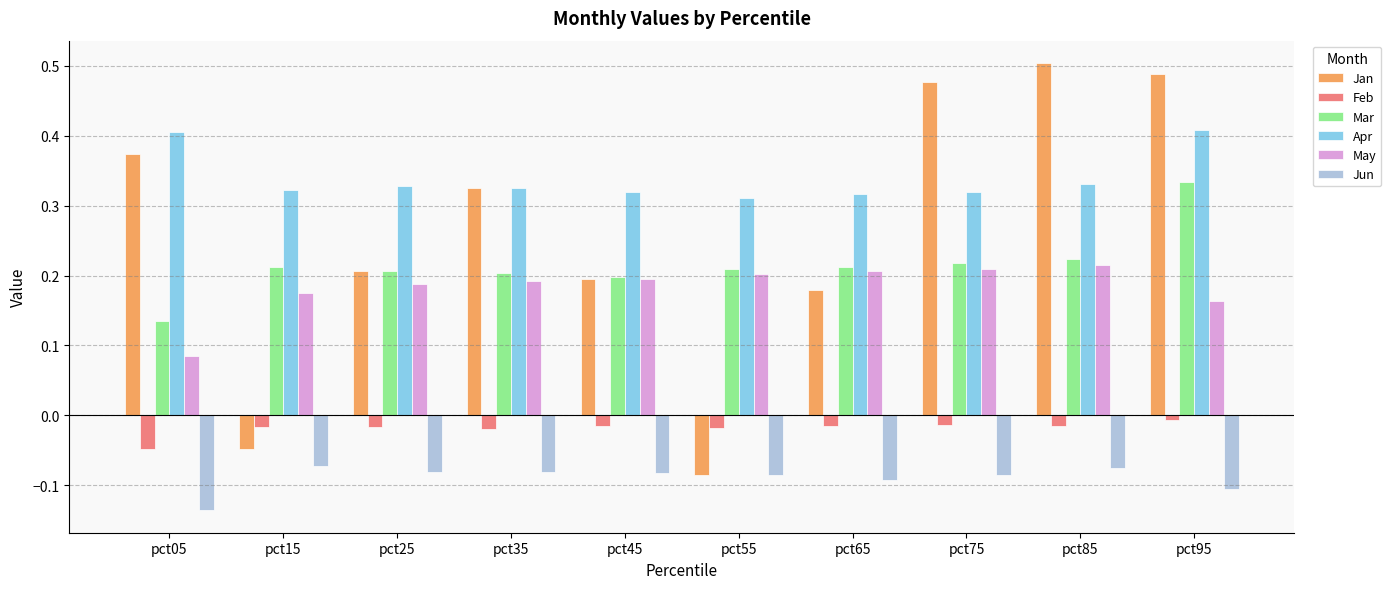

Which series changed the most between pct45 and pct55?

Jan